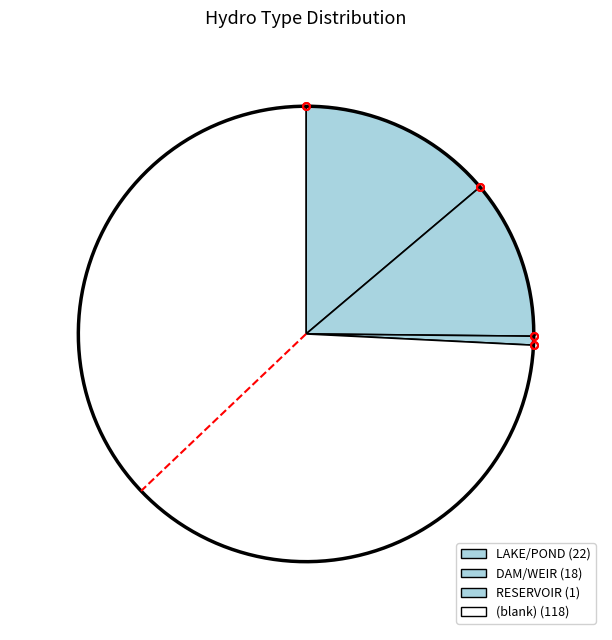

Does any single category account for the majority?

Yes